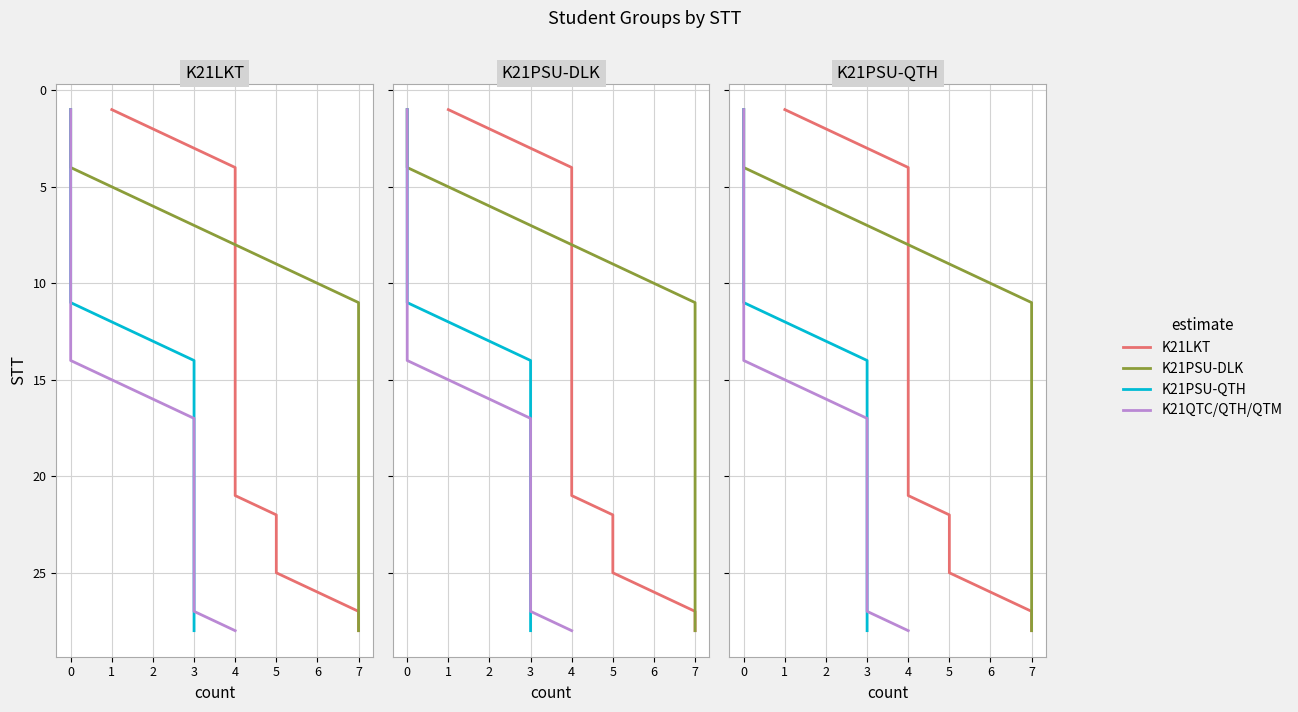

True or false: K21PSU-DLK and K21PSU-QTH cross at least once.

False